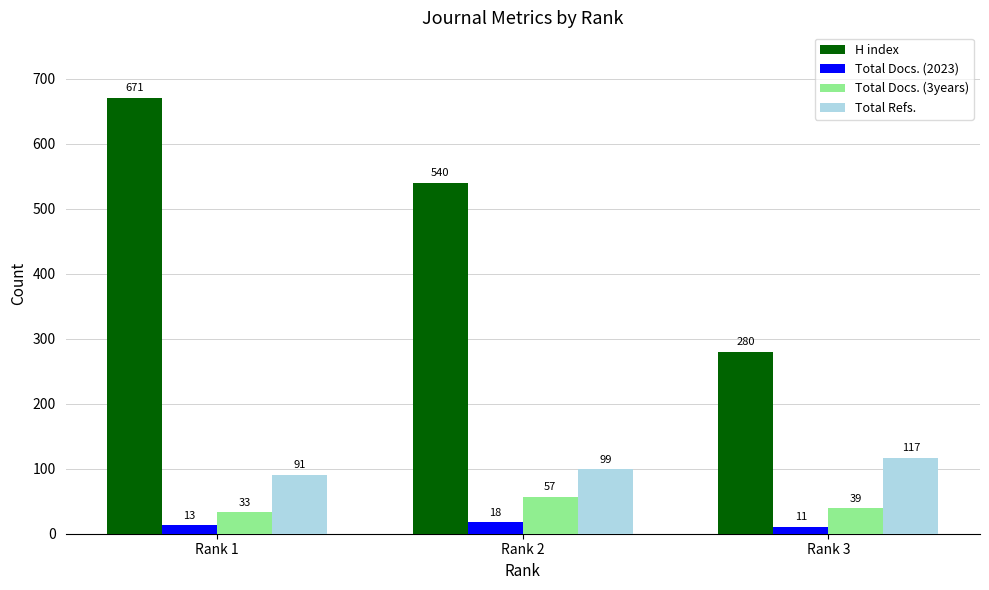

At which label is H index closest to 475?

Rank 2